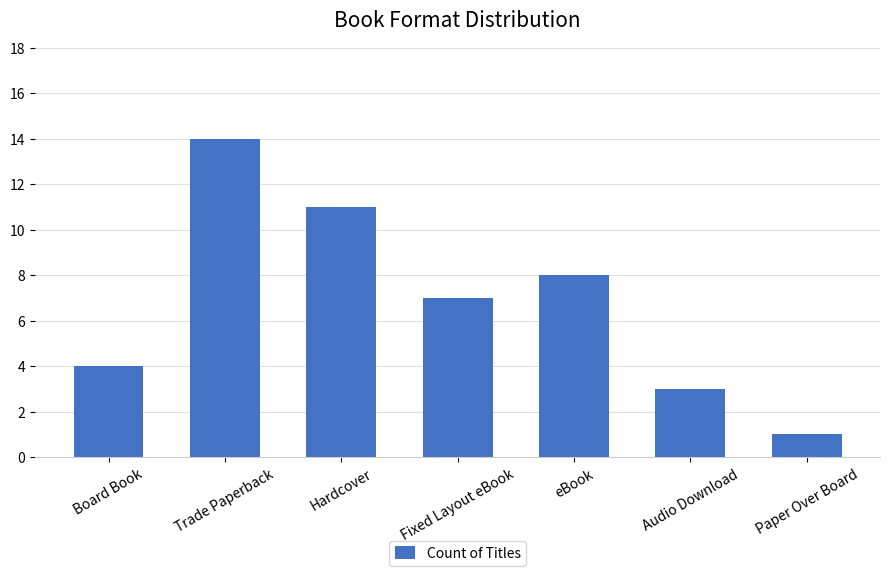

What position from the left is Hardcover?

3